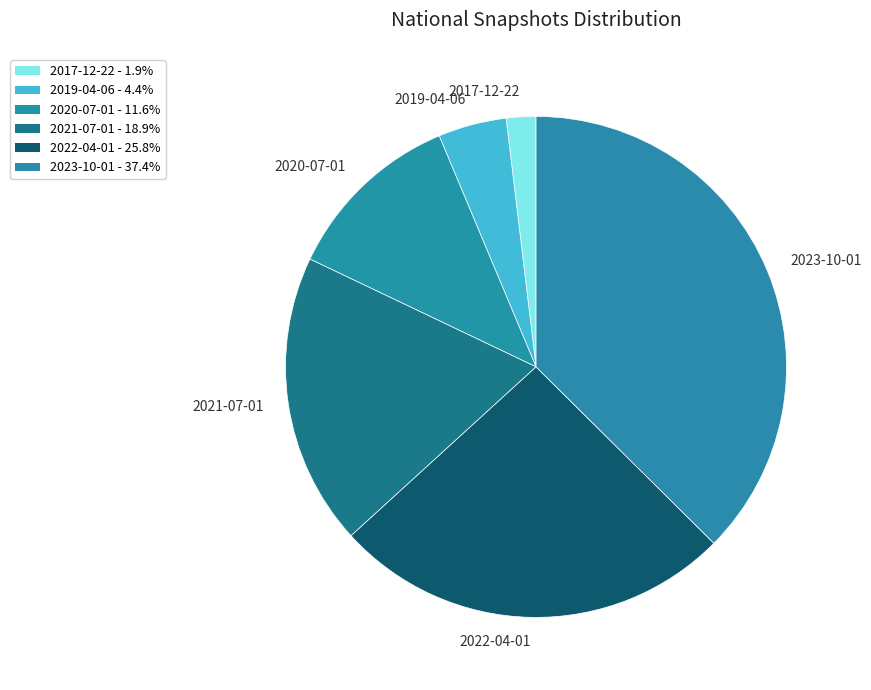

Is there any slice that represents more than half of the pie?

No